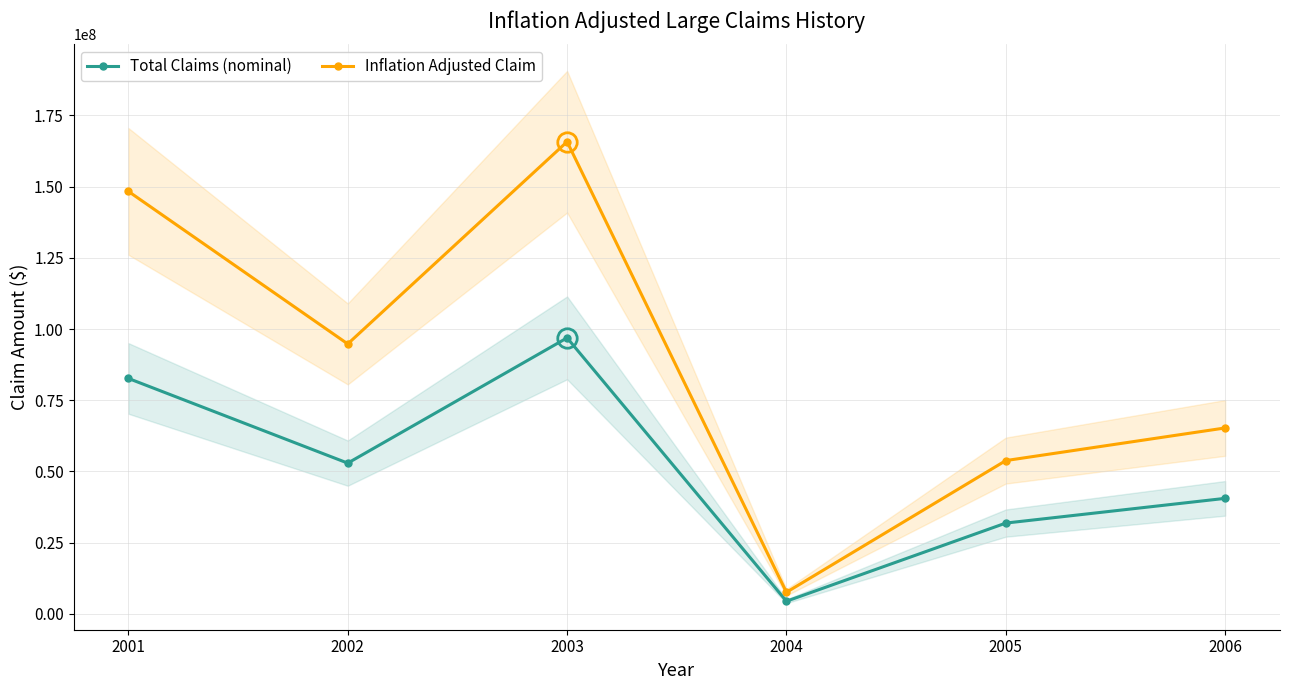

Reading left to right, list all the values displayed in this chart.

Total Claims (nominal): 82654000	52912000	96901000	4424100	31863000	40543000
Inflation Adjusted Claim: 148335571	94769349	165765936	7568189	53807678	65267650